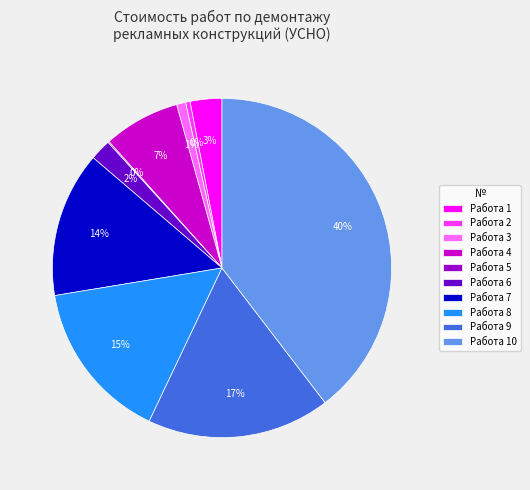

Does any single category account for the majority?

No